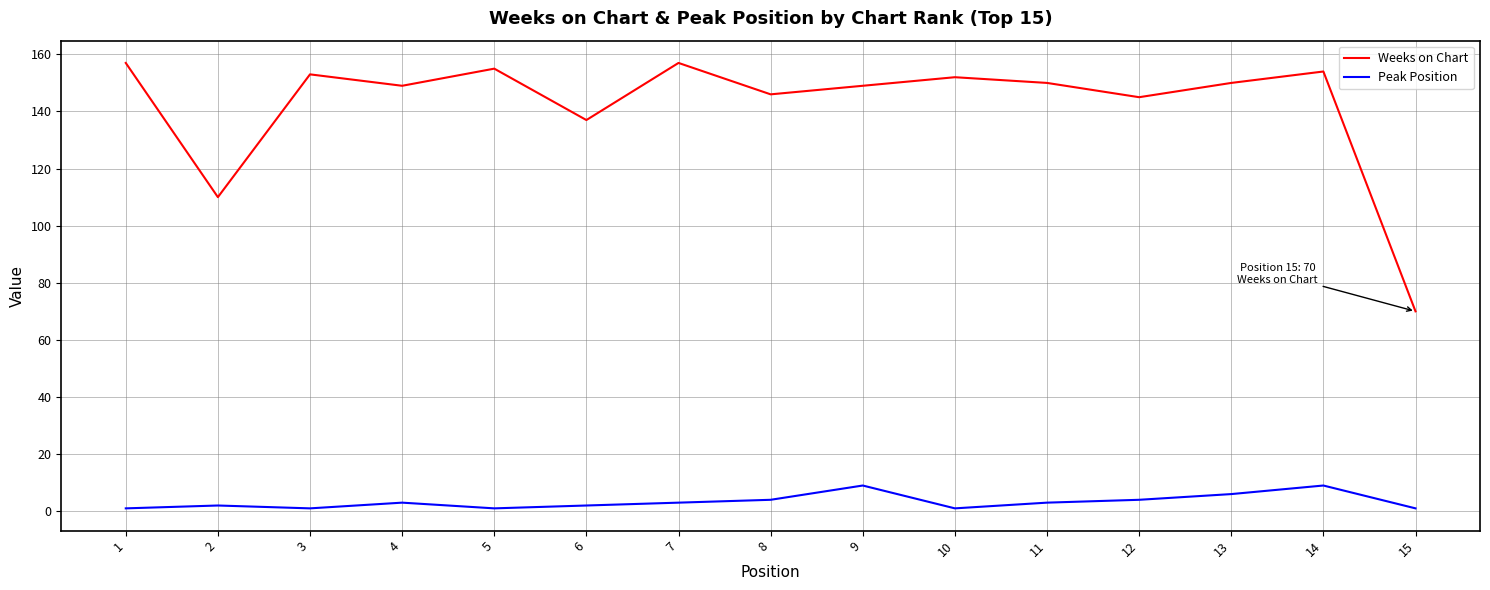

Which series has the largest total across all categories?

Weeks on Chart